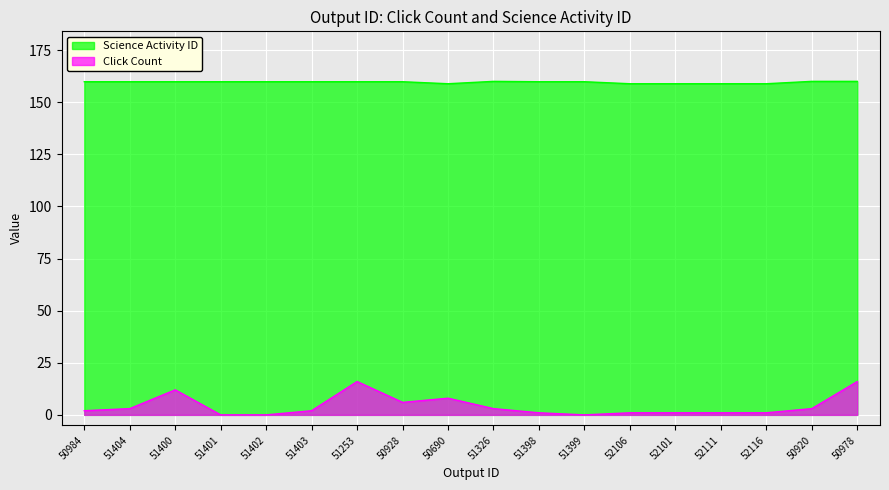

Which series has the largest range (max minus min)?

Click Count